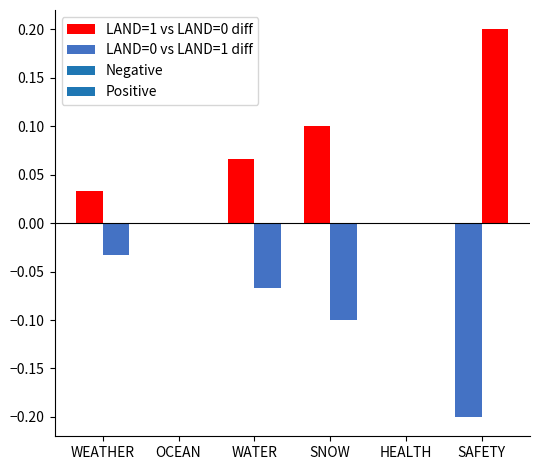

What is the minimum value for LAND=0 vs LAND=1 diff?

-0.1